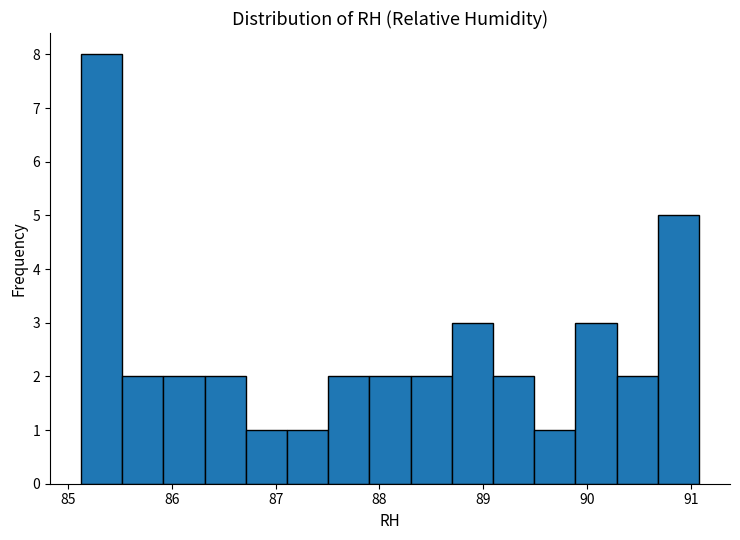

Read against the x-axis, roughly where is the centre of the tallest bar?

85.3